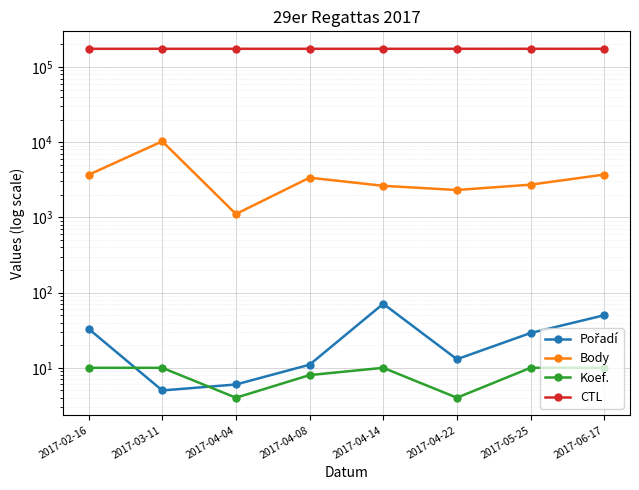

Does the chart display data point markers on the line(s)?

Yes